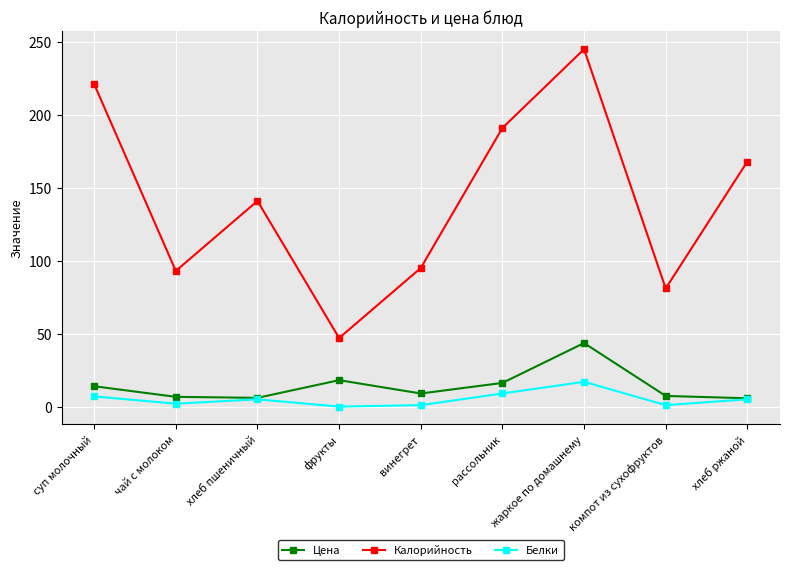

True or false: Калорийность has a value of 93.9 at жаркое по домашнему.

False